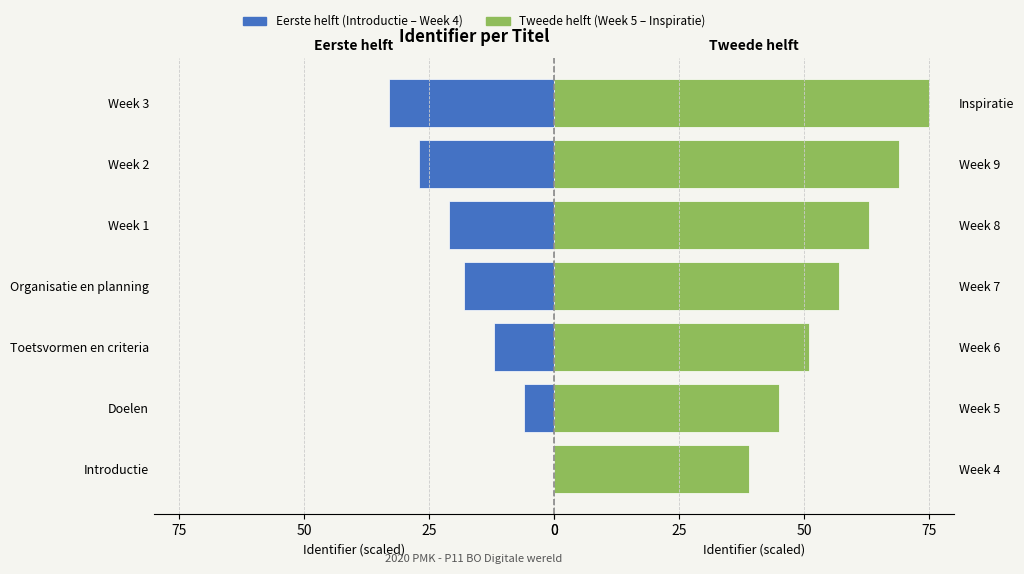

Which series has the widest spread of values?

Week 5–Inspiratie